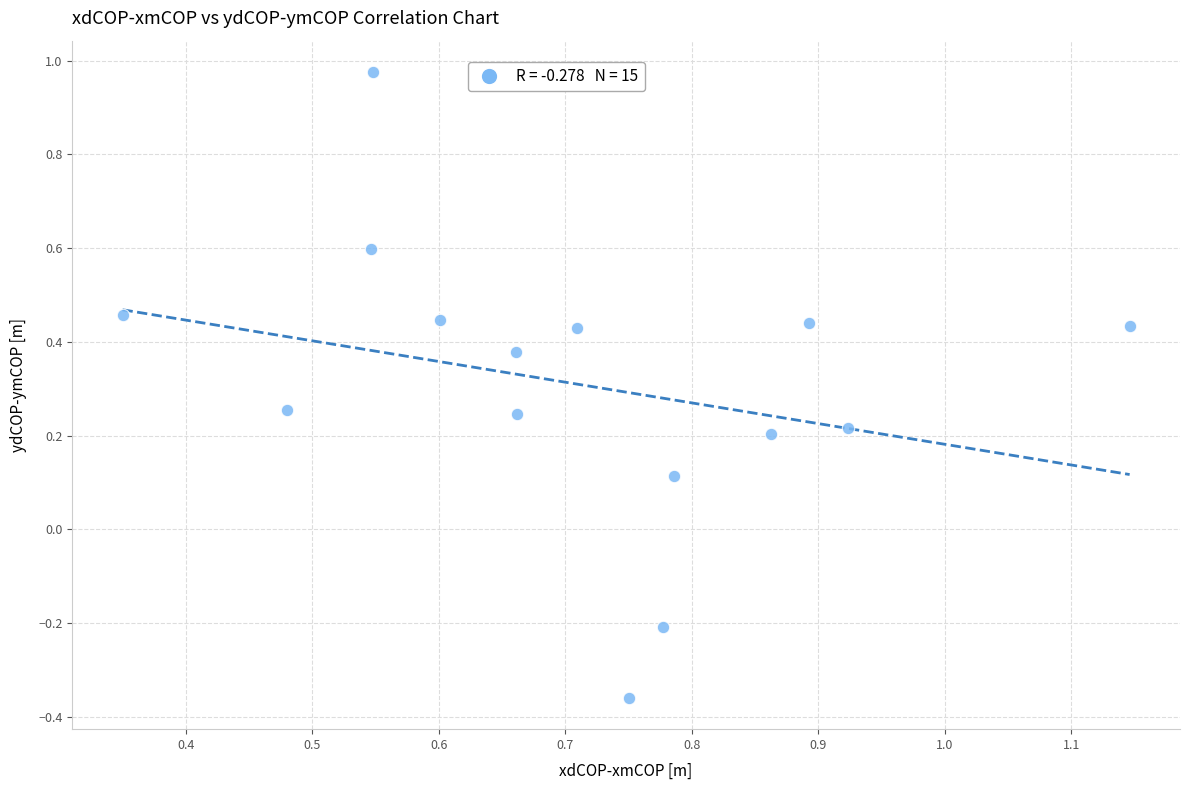

What is the range of Y values (max minus min)?

1.3